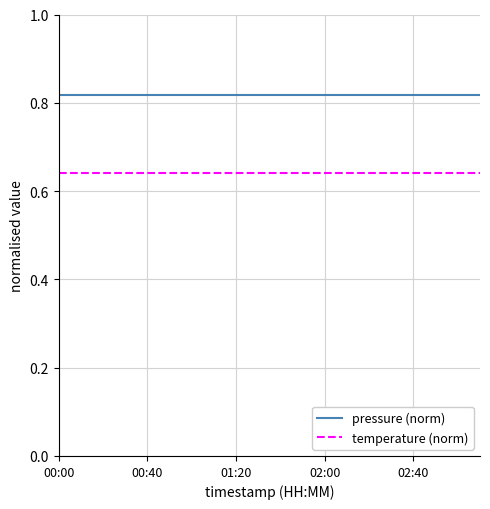

True or false: temperature (norm) and pressure (norm) intersect in this chart.

False